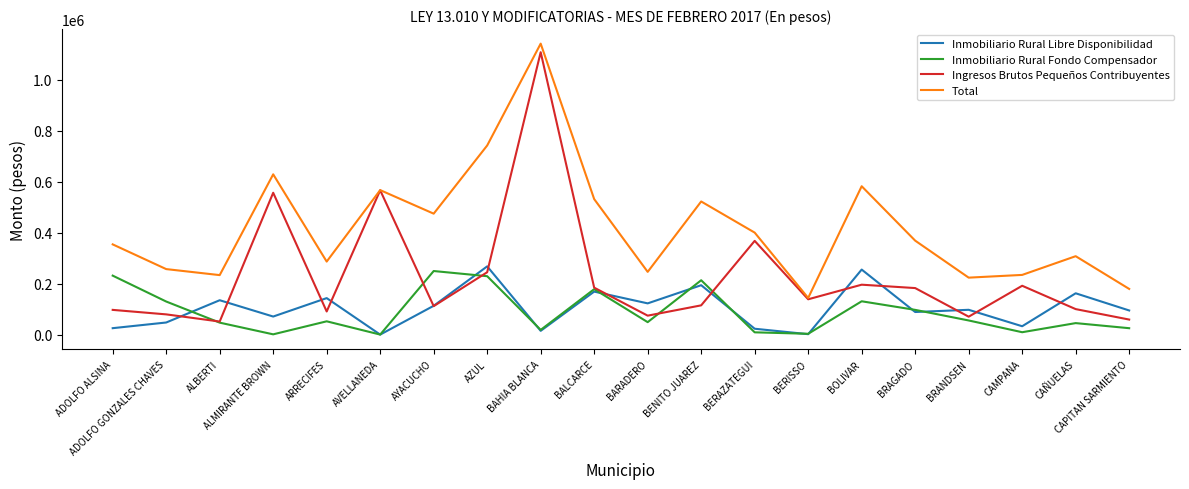

The value of Inmobiliario Rural Libre Disponibilidad at AZUL is 459662.8. True or false?

False